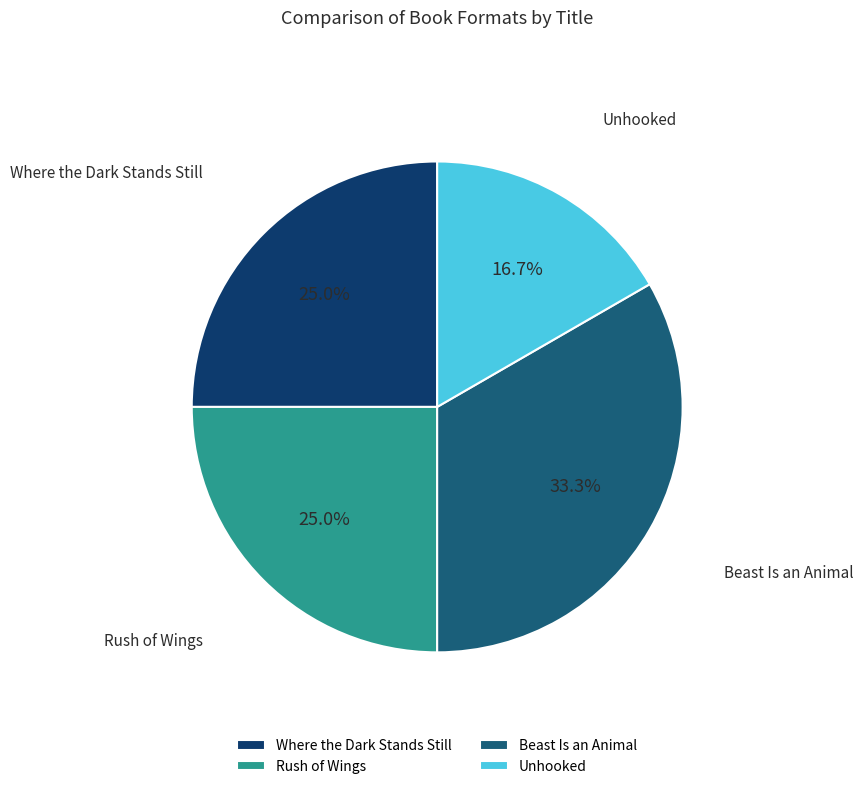

What is the smallest slice in the pie chart?

Unhooked